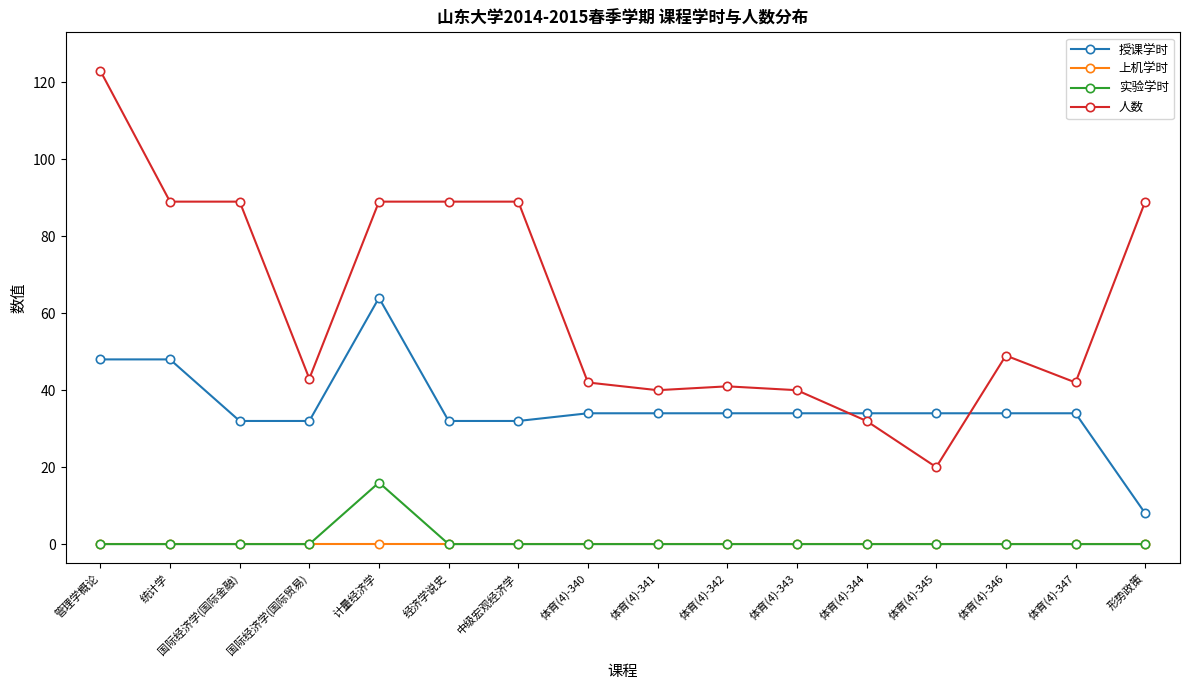

Is this an area chart (filled region under the line)?

No